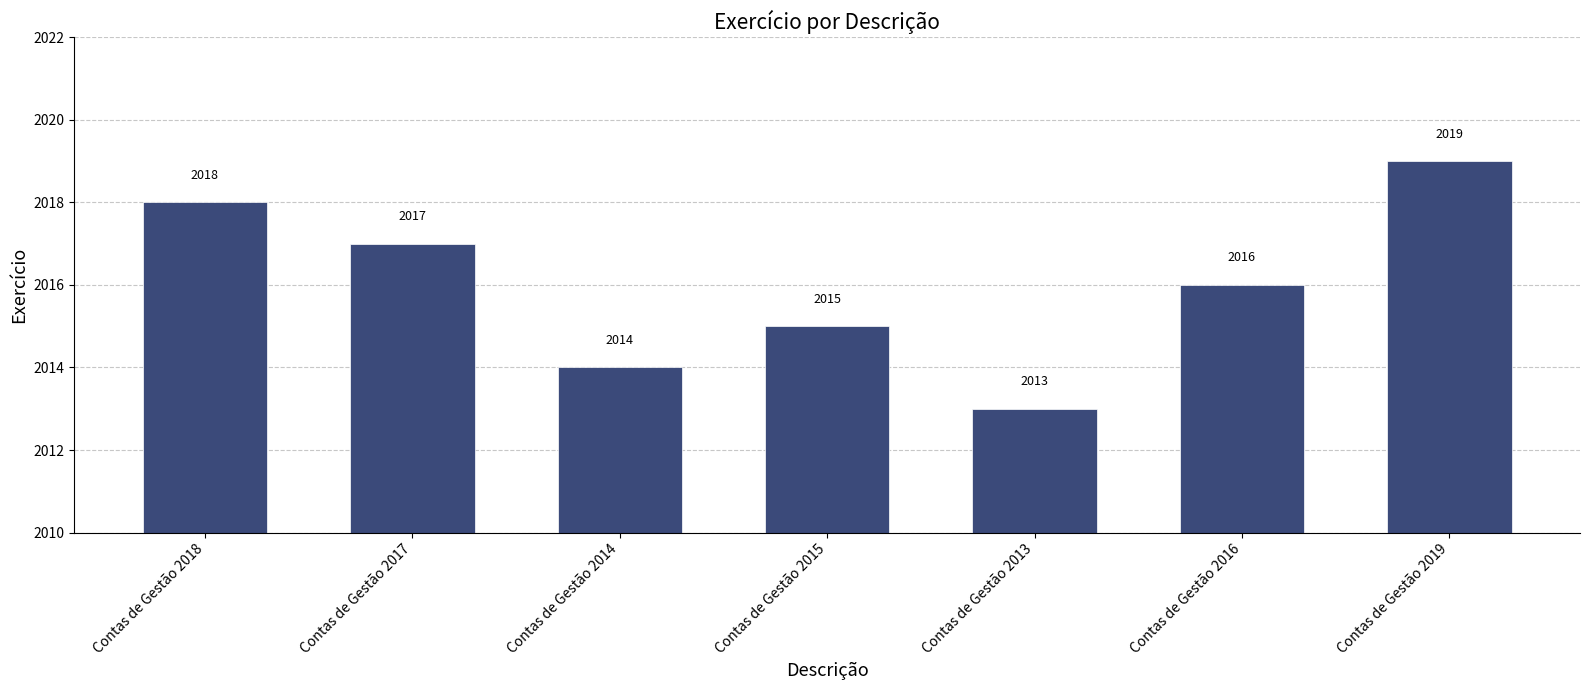

What is the smallest value displayed?

2013